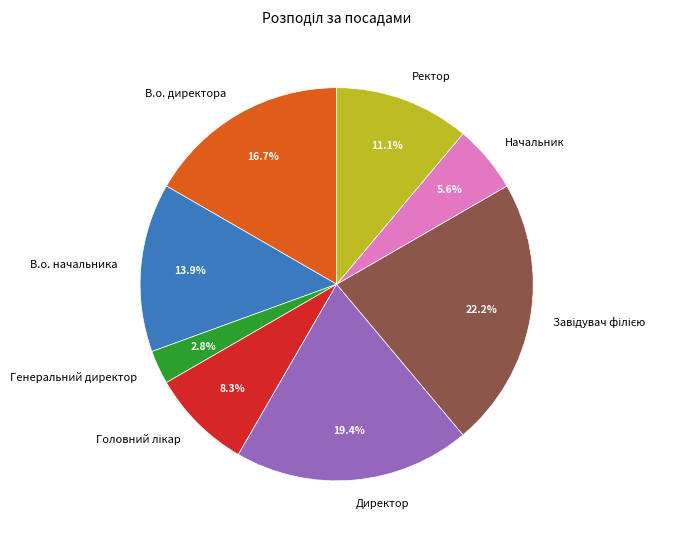

Count the number of slices in the pie.

8